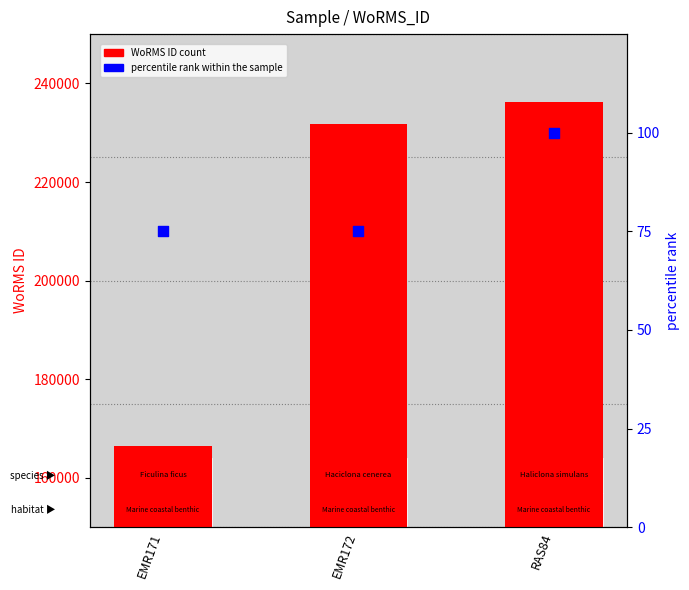

Which series contains the highest Y value?

WoRMS ID